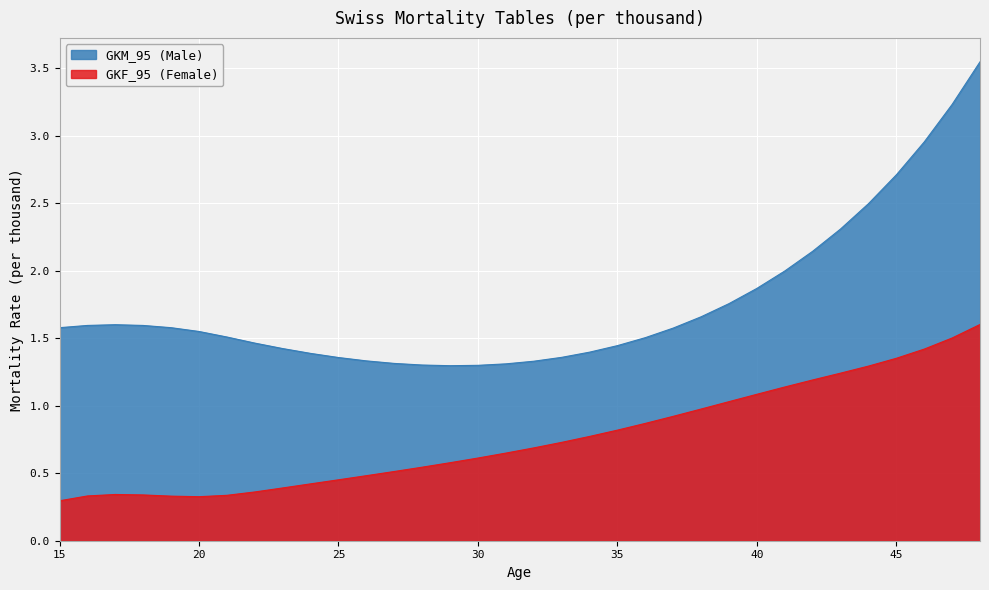

What value does the GKM_95 (Male) series have at 37?

1.6